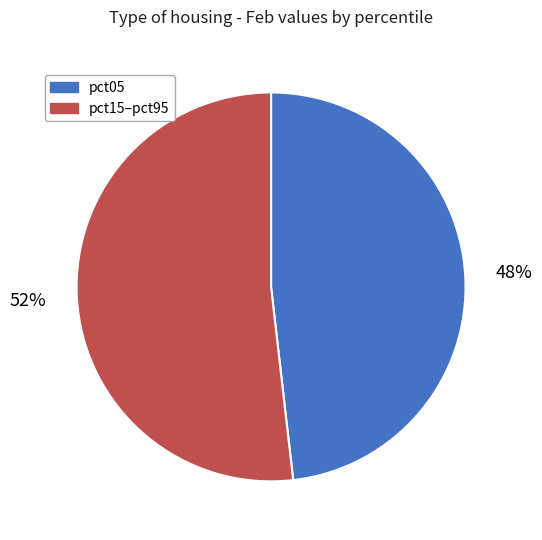

How many segments does this pie chart have?

2